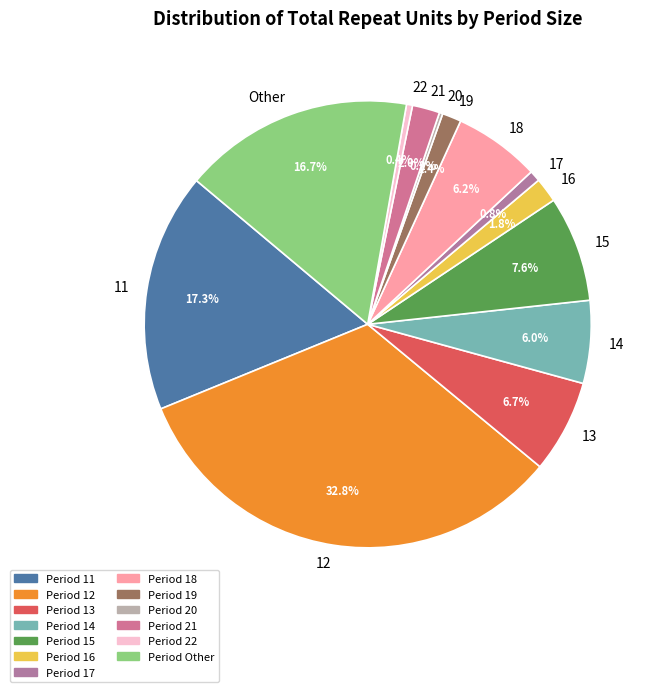

What is the largest slice in the pie chart?

12